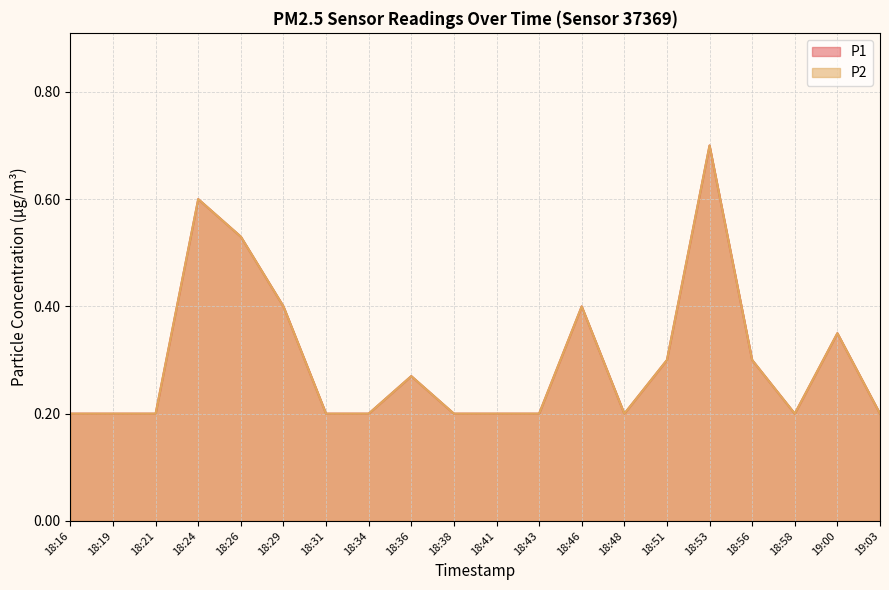

What is the highest value of the P2 series?

0.7